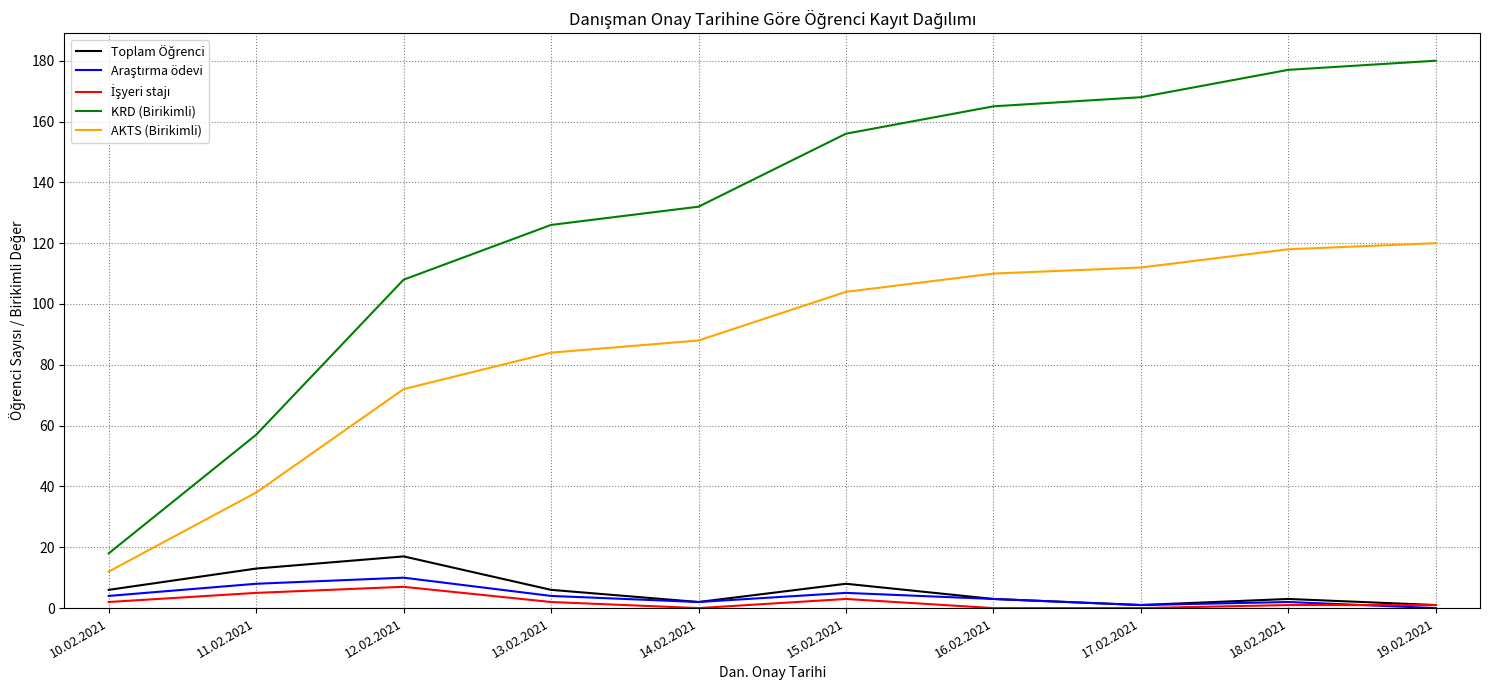

Which series has the largest total across all categories?

KRD (Birikimli)